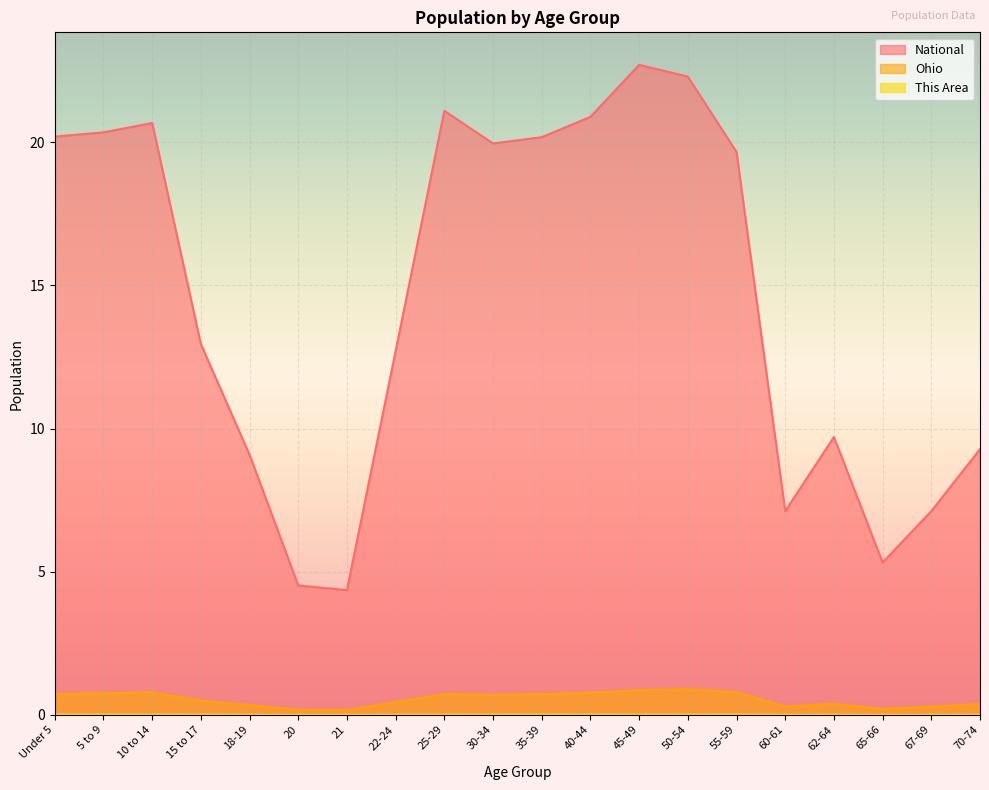

Where is the first local maximum for Ohio?

10 to 14